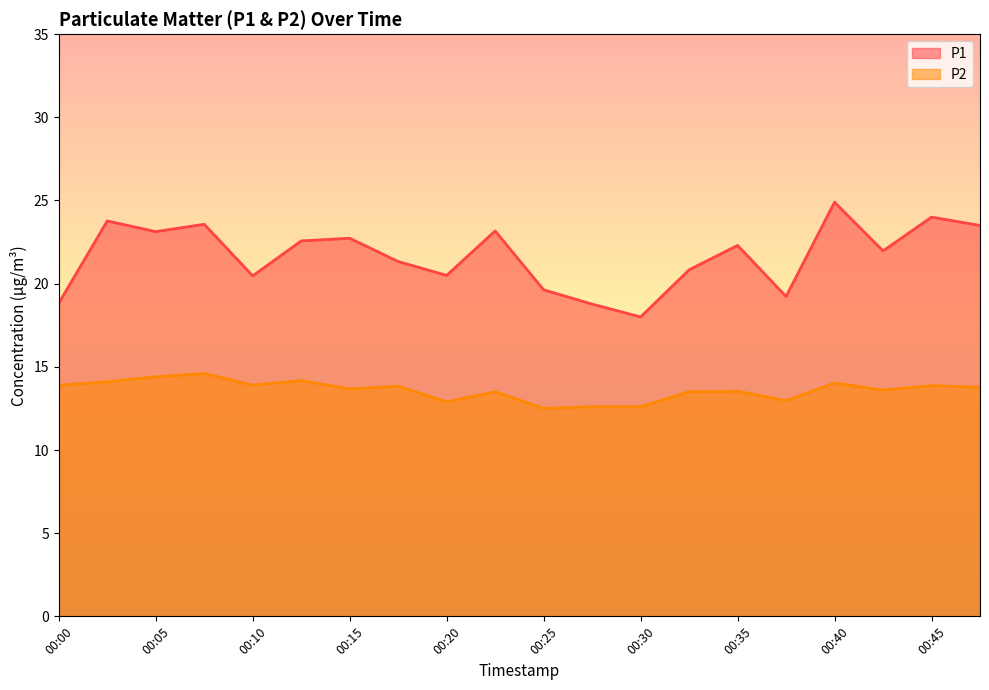

Where does the P2 series first go above 13?

00:00